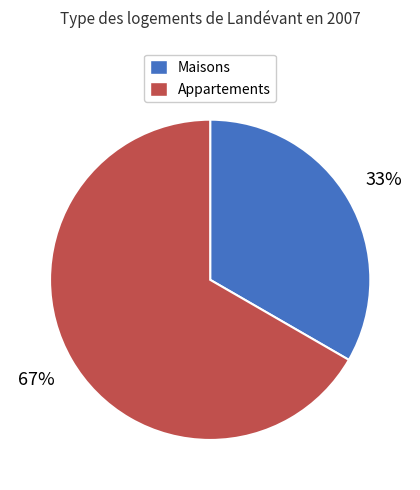

What percentage is the Appartements slice, to the nearest percent?

67%